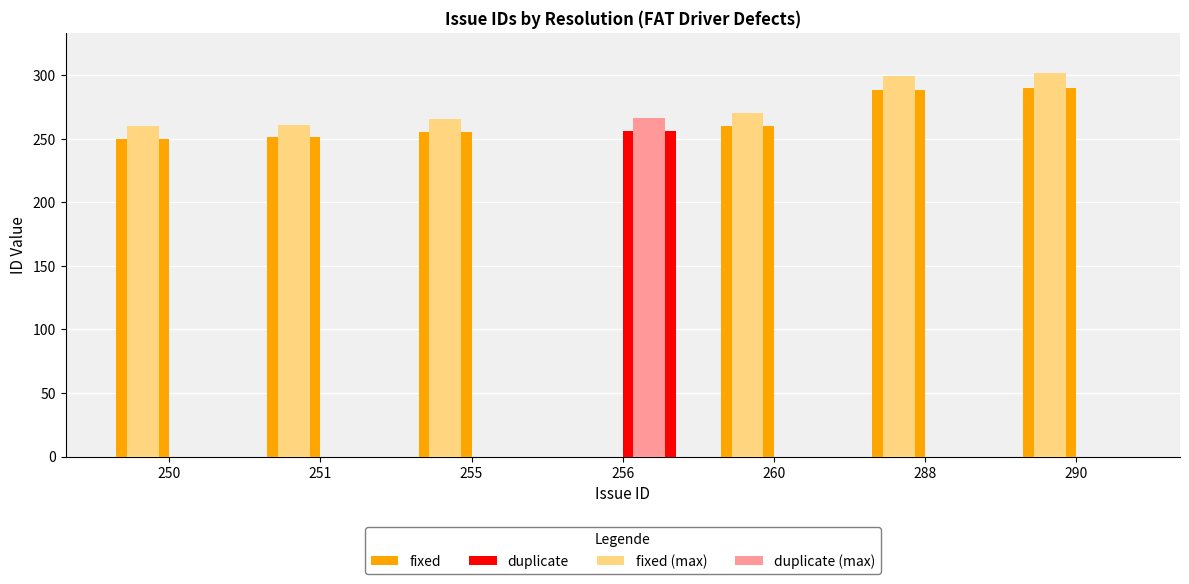

Is the value of duplicate (max) at 288 greater than the value of fixed at 255?

No